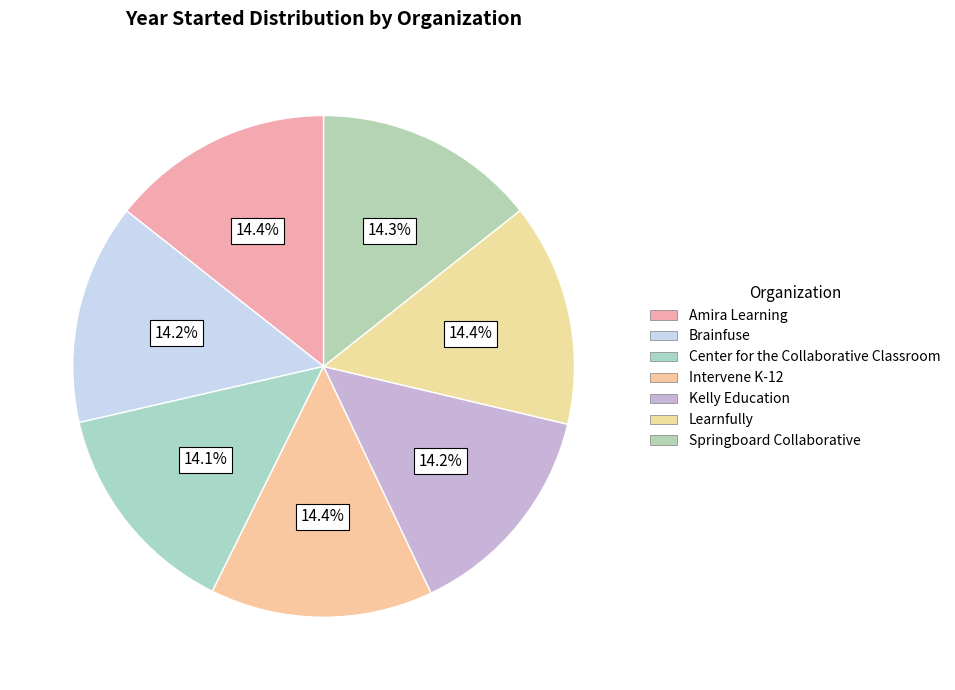

Which category has the biggest portion of the pie?

Learnfully